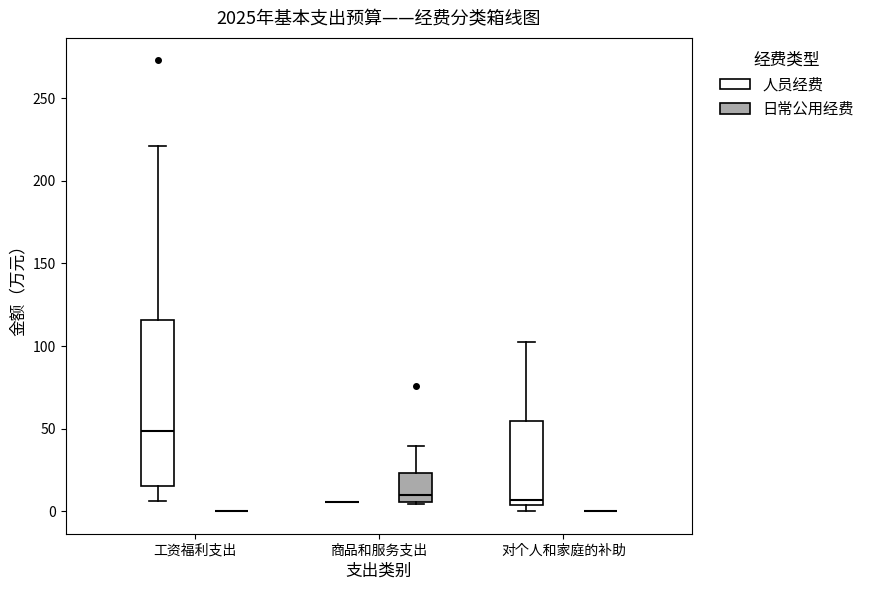

Comparing the boxes themselves (not the whiskers), which one is the tallest?

工资福利支出 (人员经费)